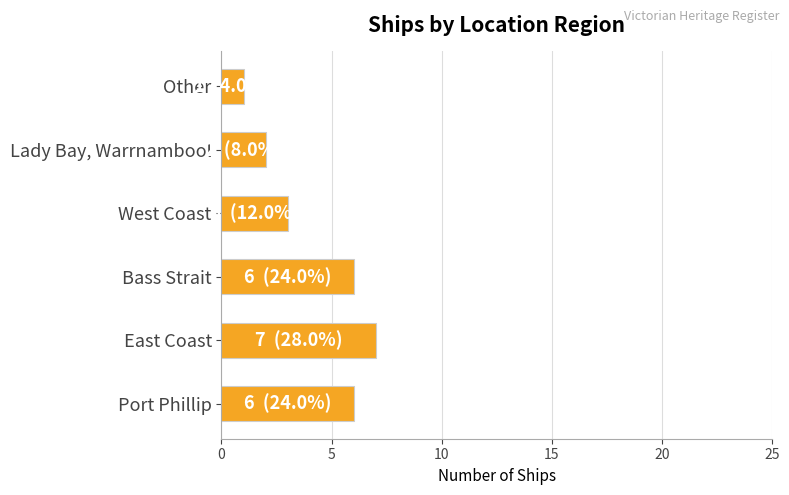

How many series are shown in this chart?

1